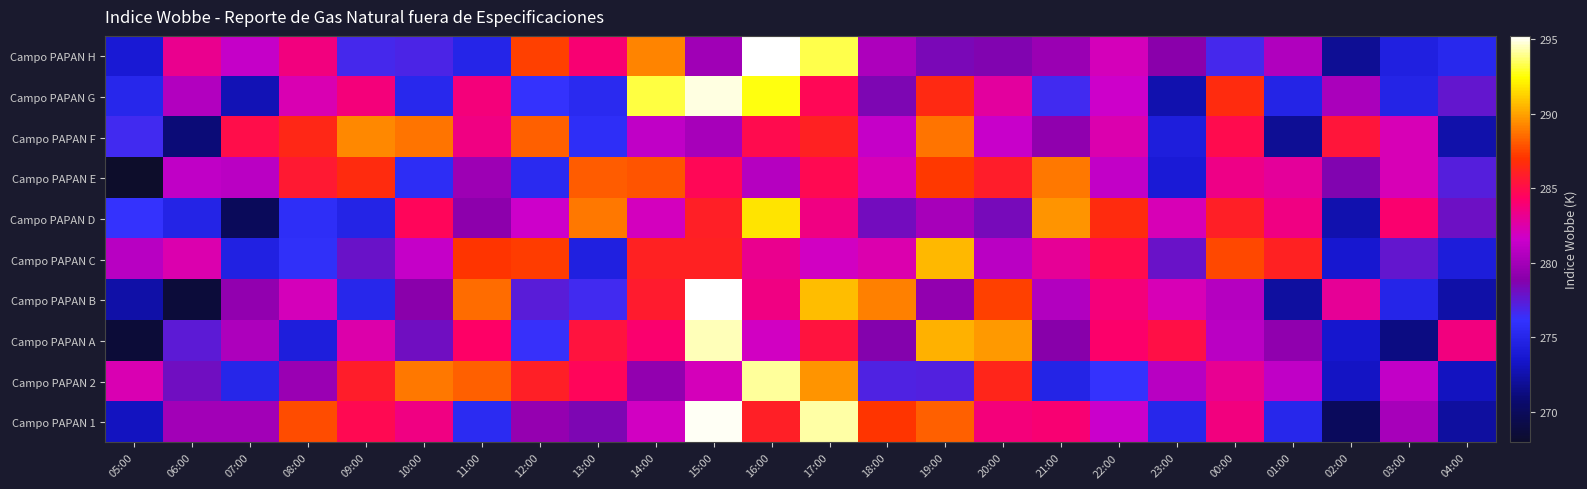

Which series has the widest spread of values?

Campo PAPAN B